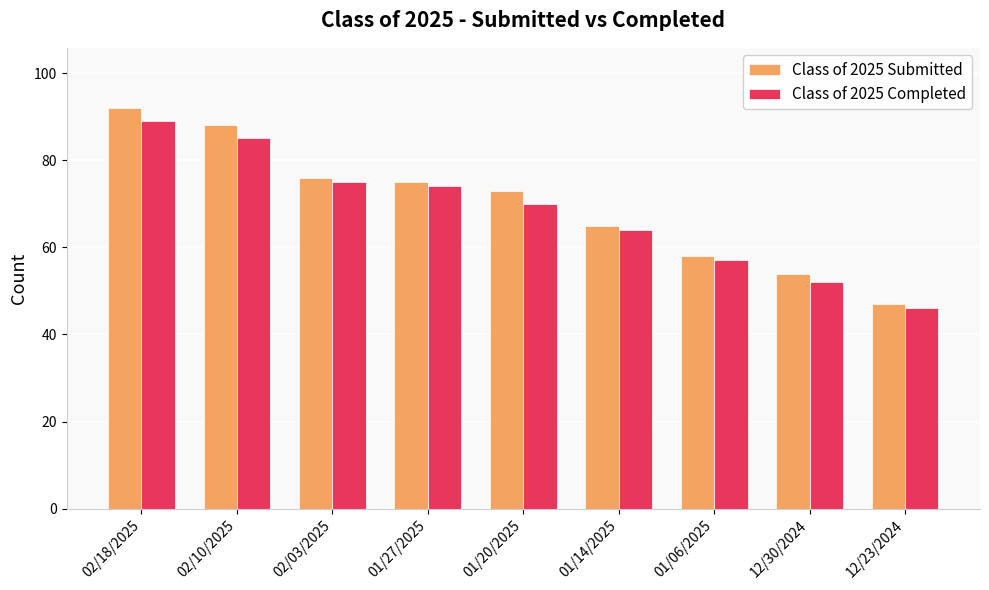

What is the smallest value displayed?

46